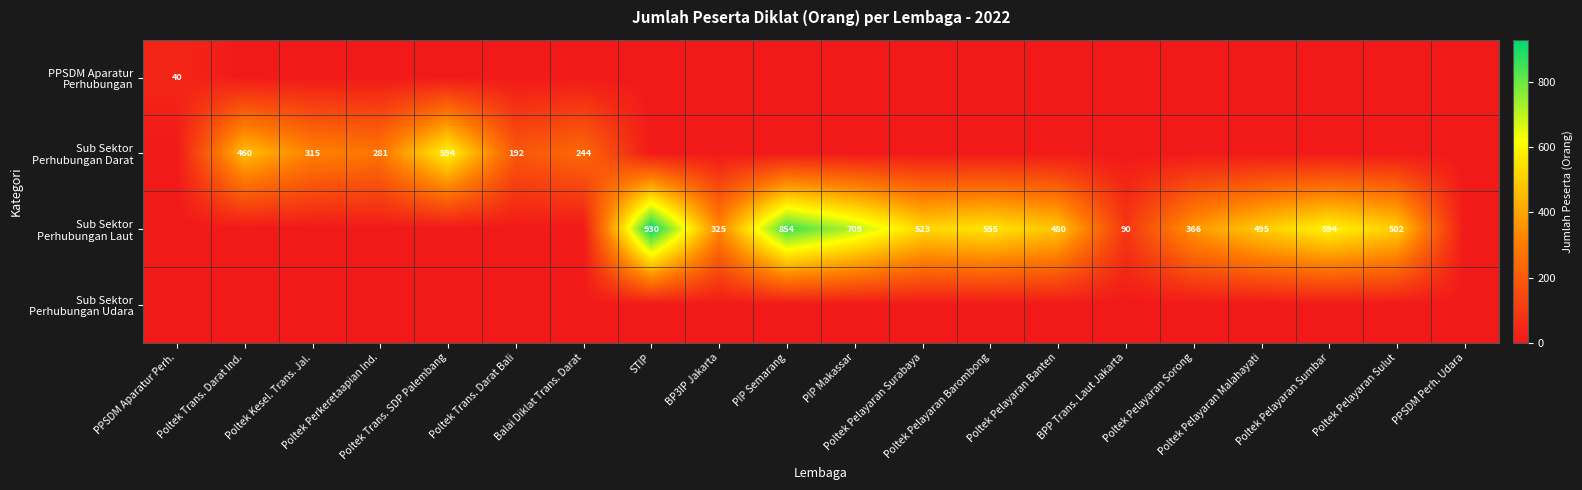

Read the Sub Sektor Perhubungan Laut value at STIP.

930